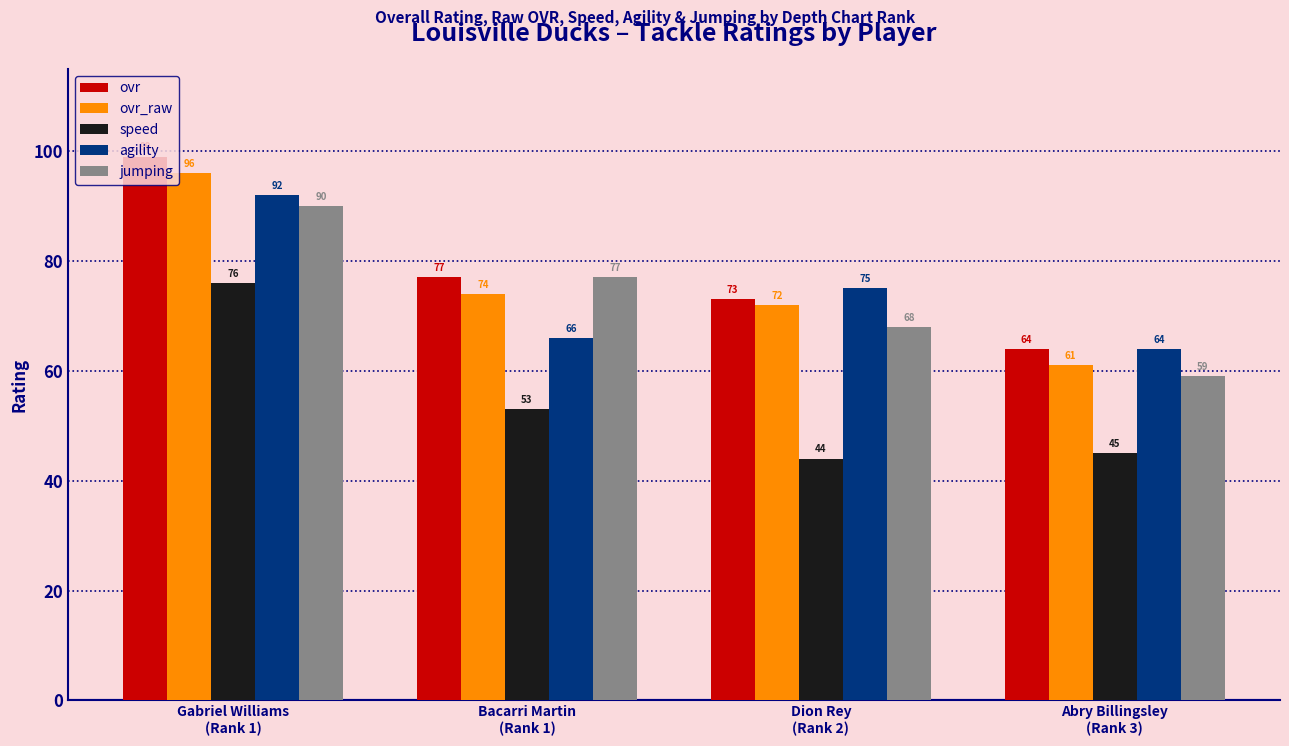

At which category does the chart reach its peak across all series?

Gabriel Williams
(Rank 1)